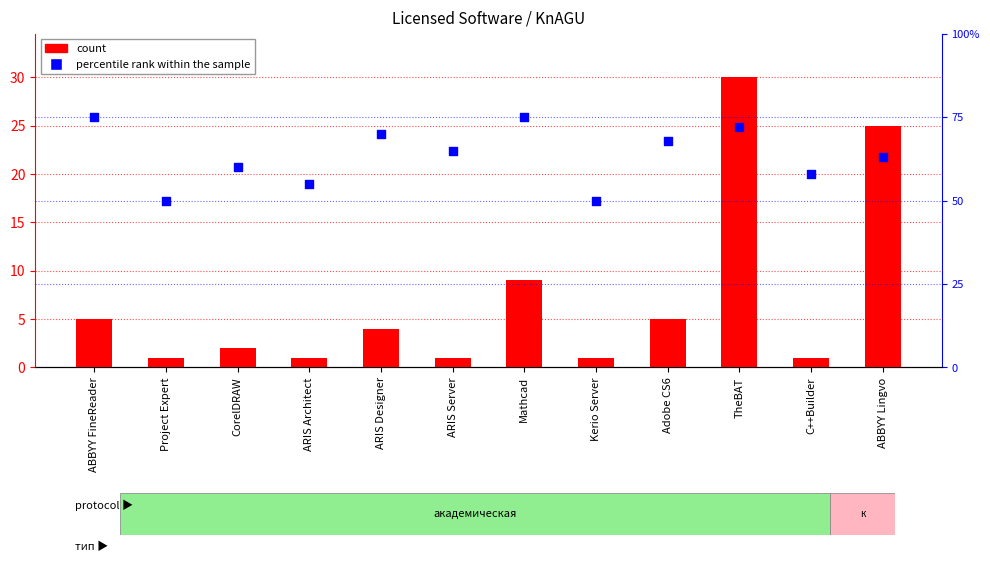

At how many categories does at least one series exceed 69?

4